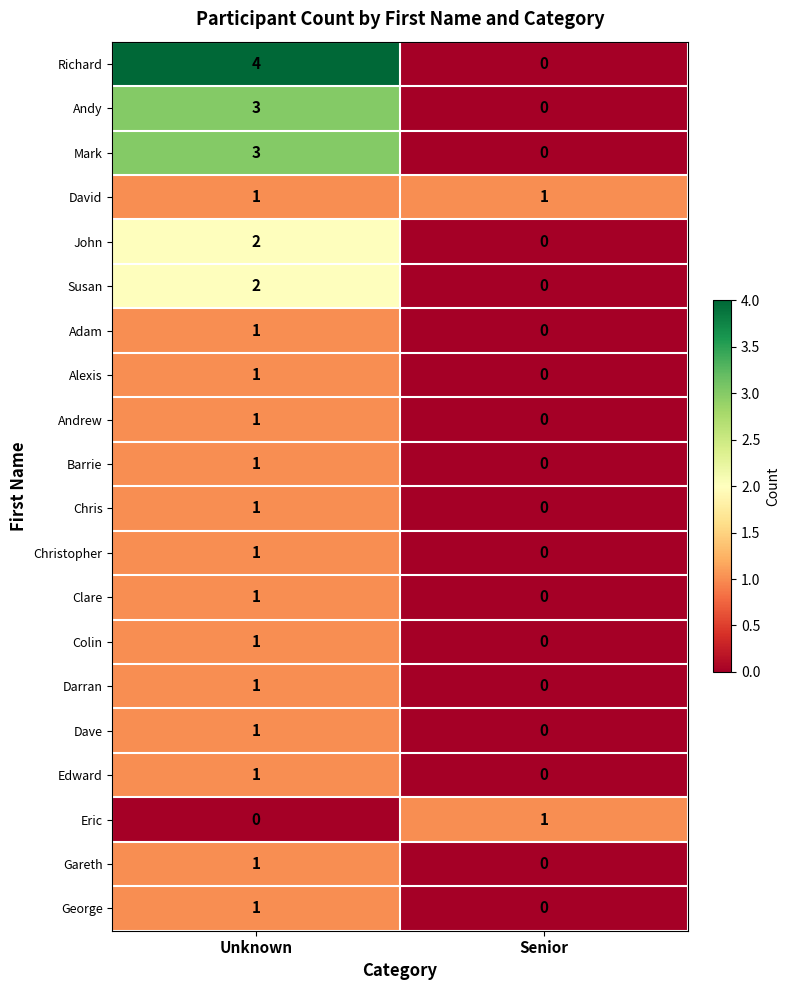

Where is Andy nearest to the value 1?

Senior